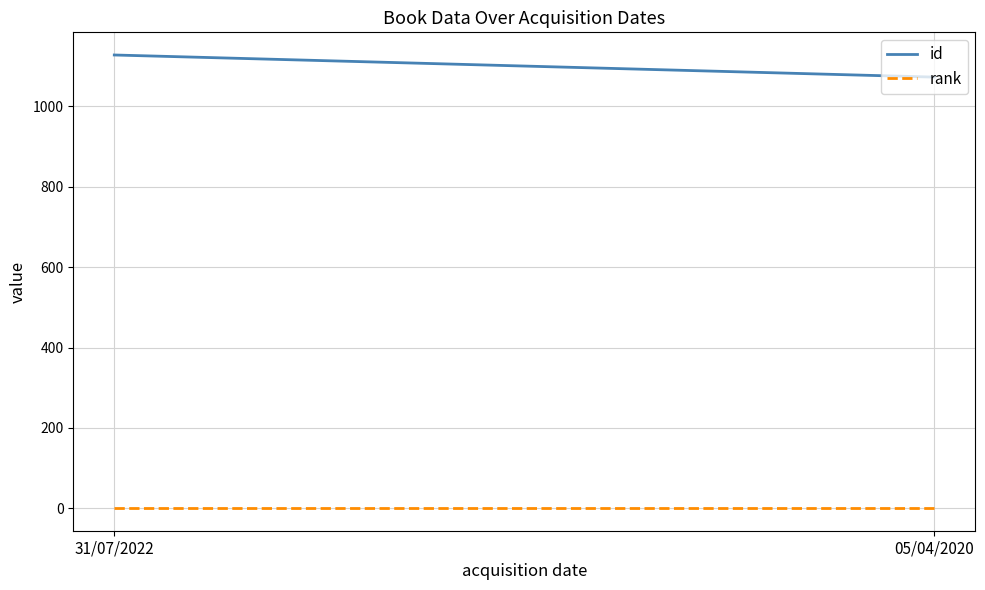

List the series in order of their peak value, highest first.

id, rank